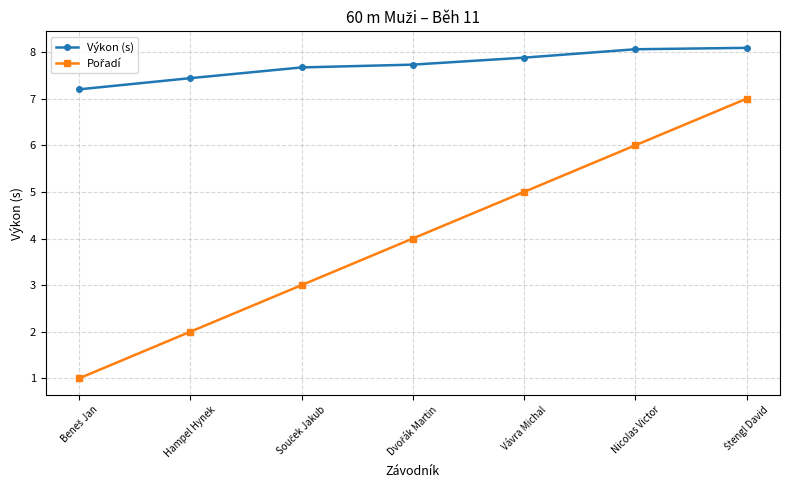

What is the greatest value displayed?

8.1